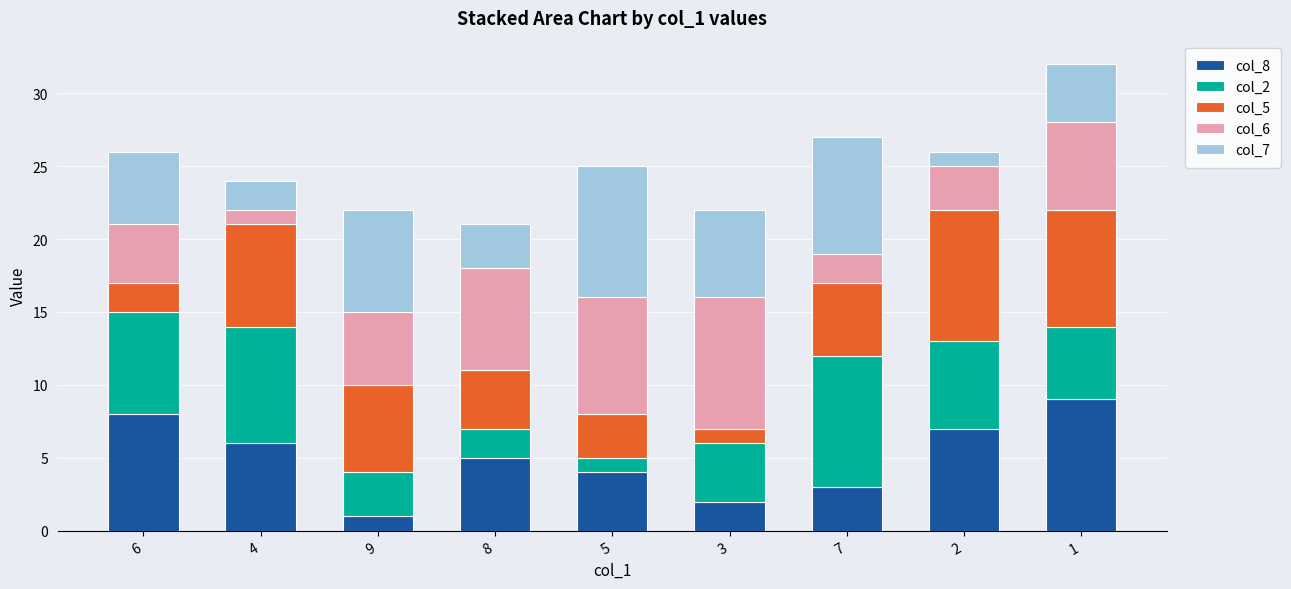

At which category is the sum across all series the highest?

1